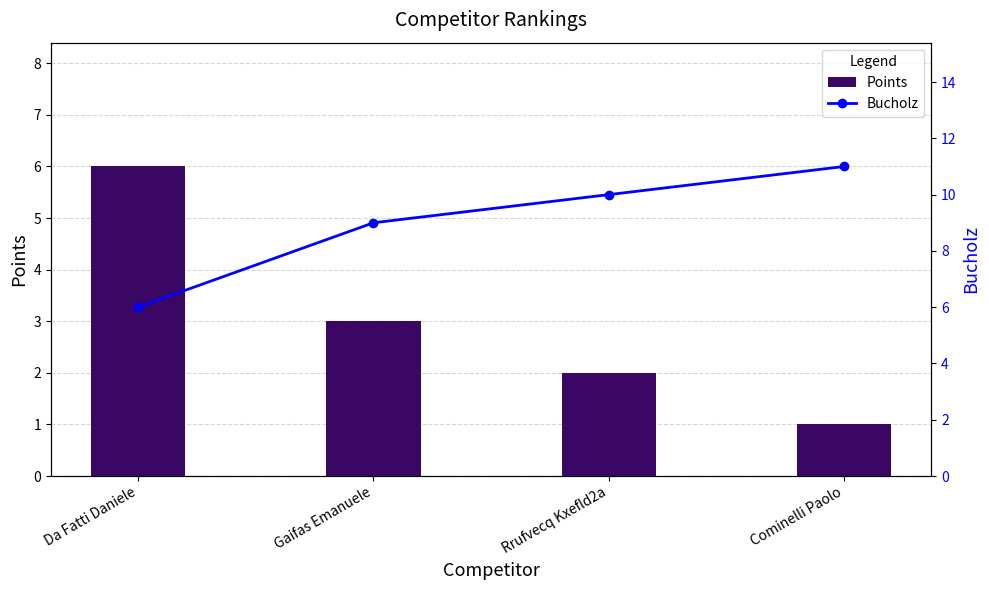

Are the bars grouped side by side (vs. stacked)?

Yes